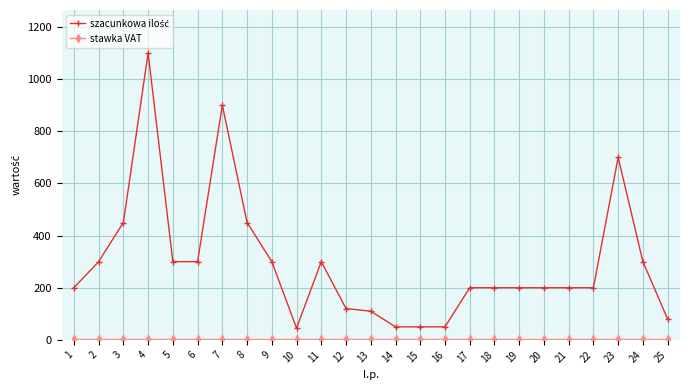

At which category is the sum across all series the highest?

4